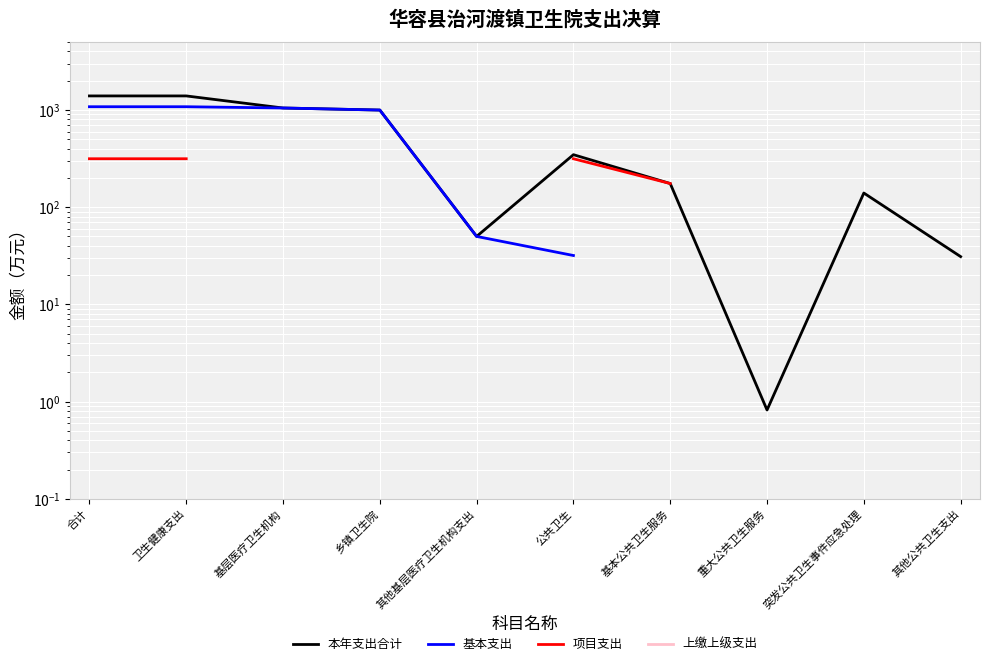

At how many categories does at least one series exceed 676?

4